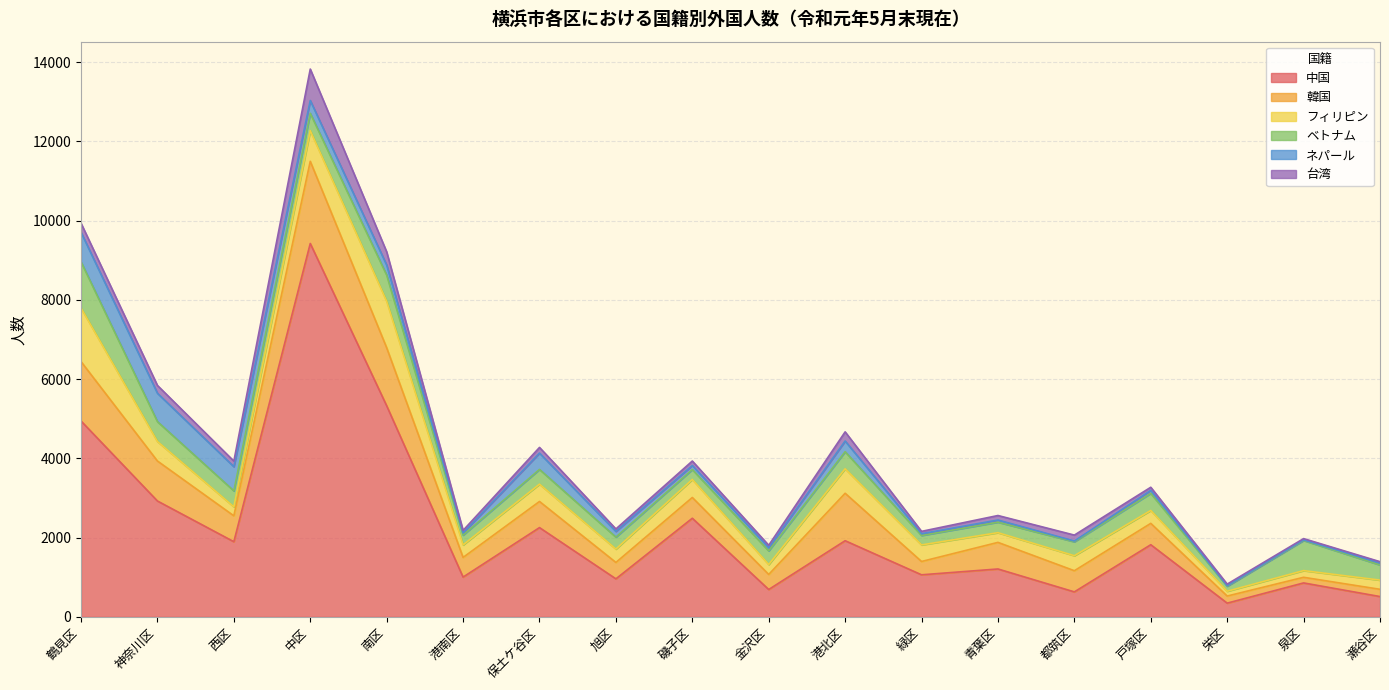

At which category does the chart reach its peak across all series?

中区